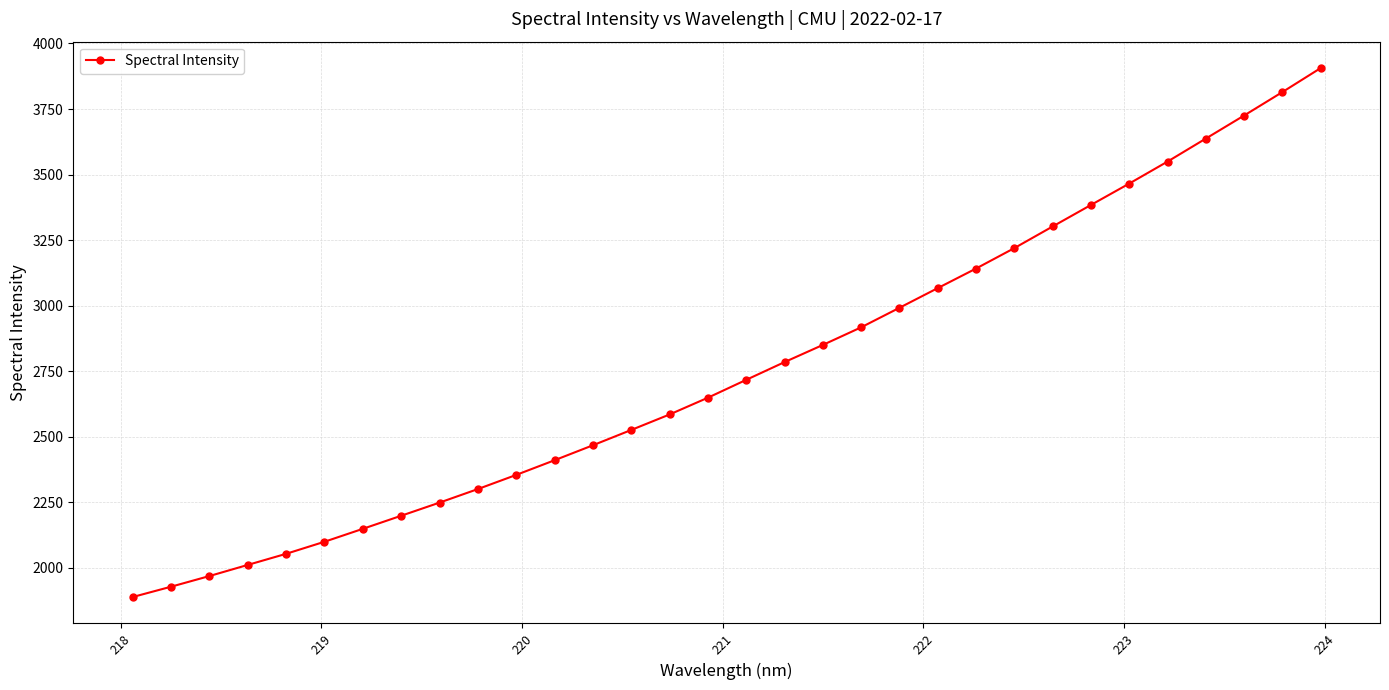

What is the difference between the second highest and minimum values?

1926.0